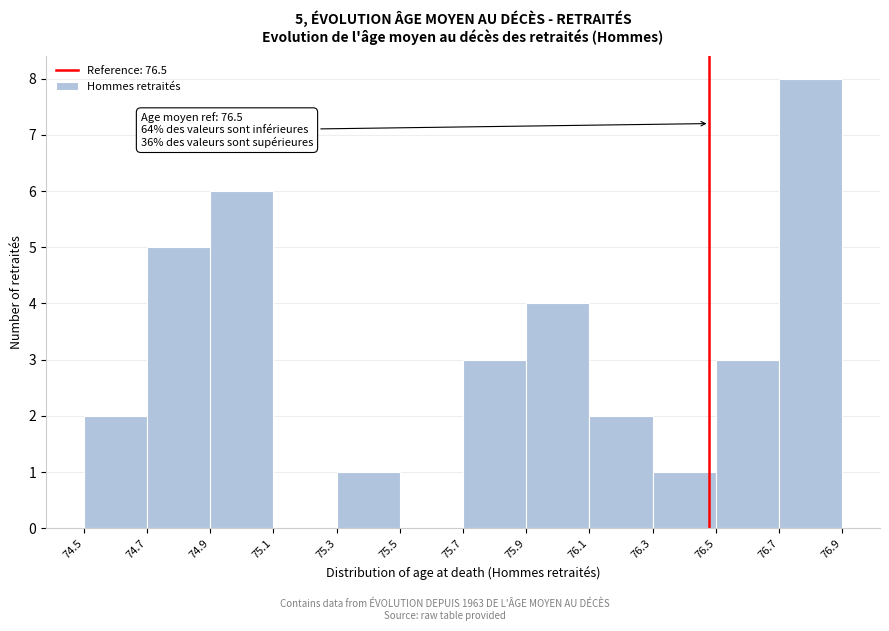

Which range on the x-axis has the tallest bar?

76.7 to 76.9